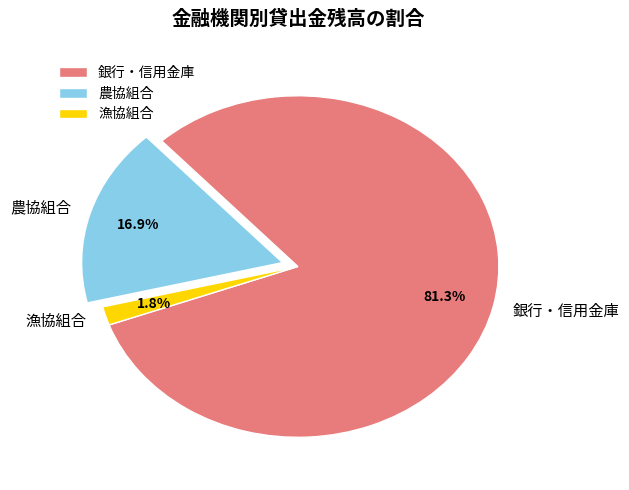

Is it true that 農協組合 is 5% of the pie?

False